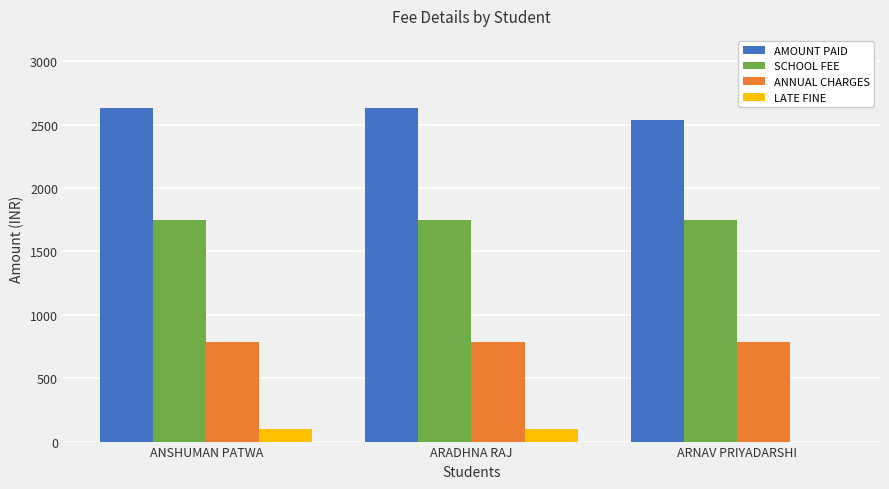

The SCHOOL FEE series shows 1750 at ARADHNA RAJ. True or false?

True